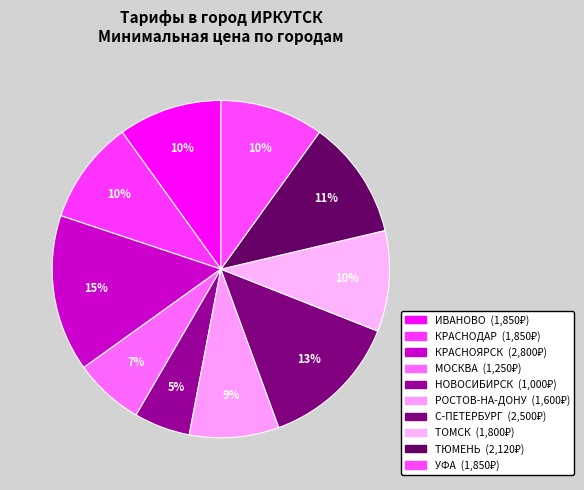

Is it true that ТЮМЕНЬ is 11% of the pie?

True